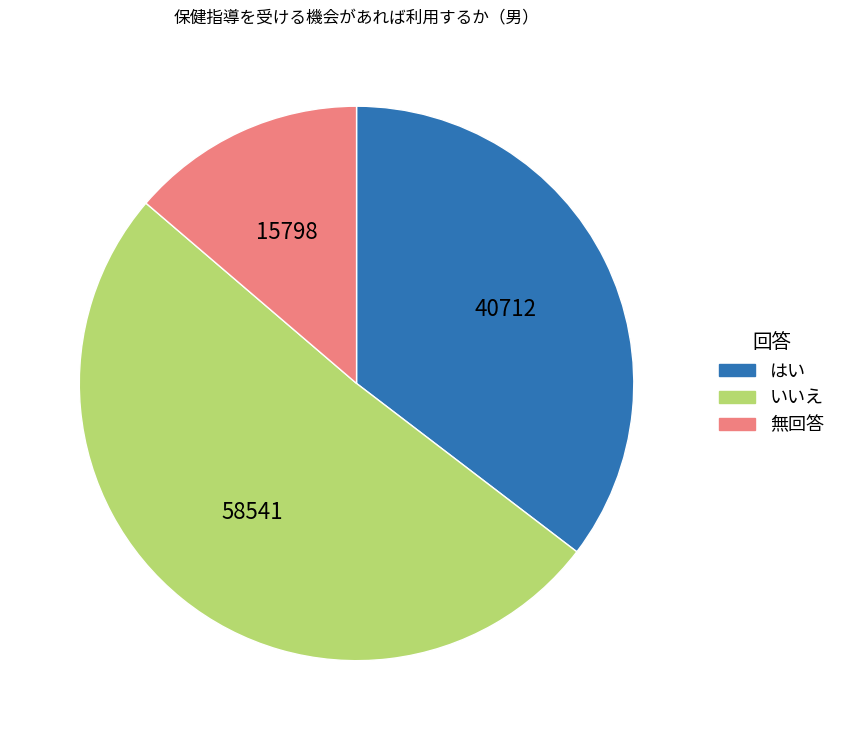

Between 無回答 and はい, which is larger?

はい